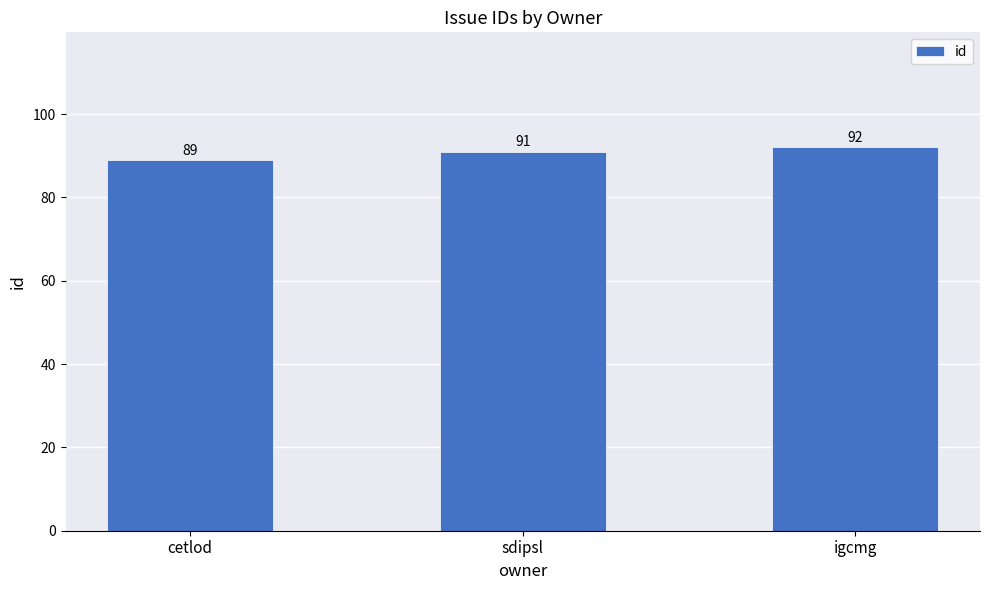

Reading right to left, extract all data points from this chart.

92	91	89